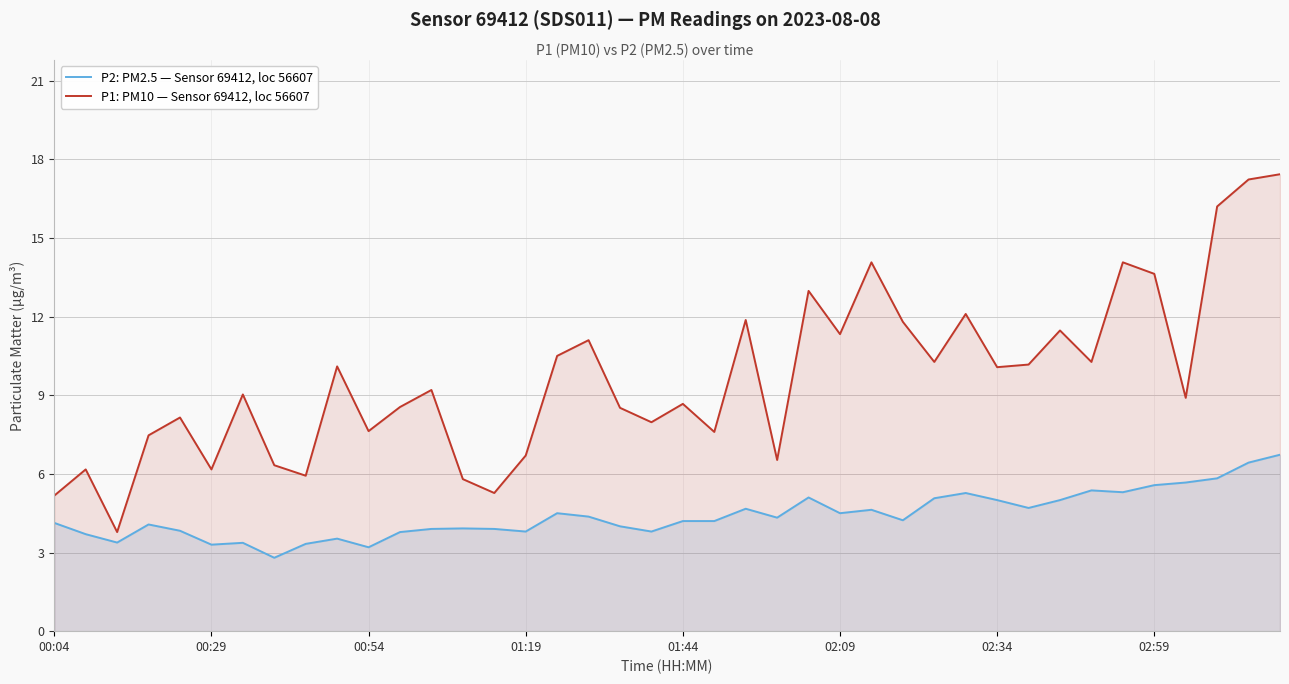

At how many categories does at least one series exceed 5?

39